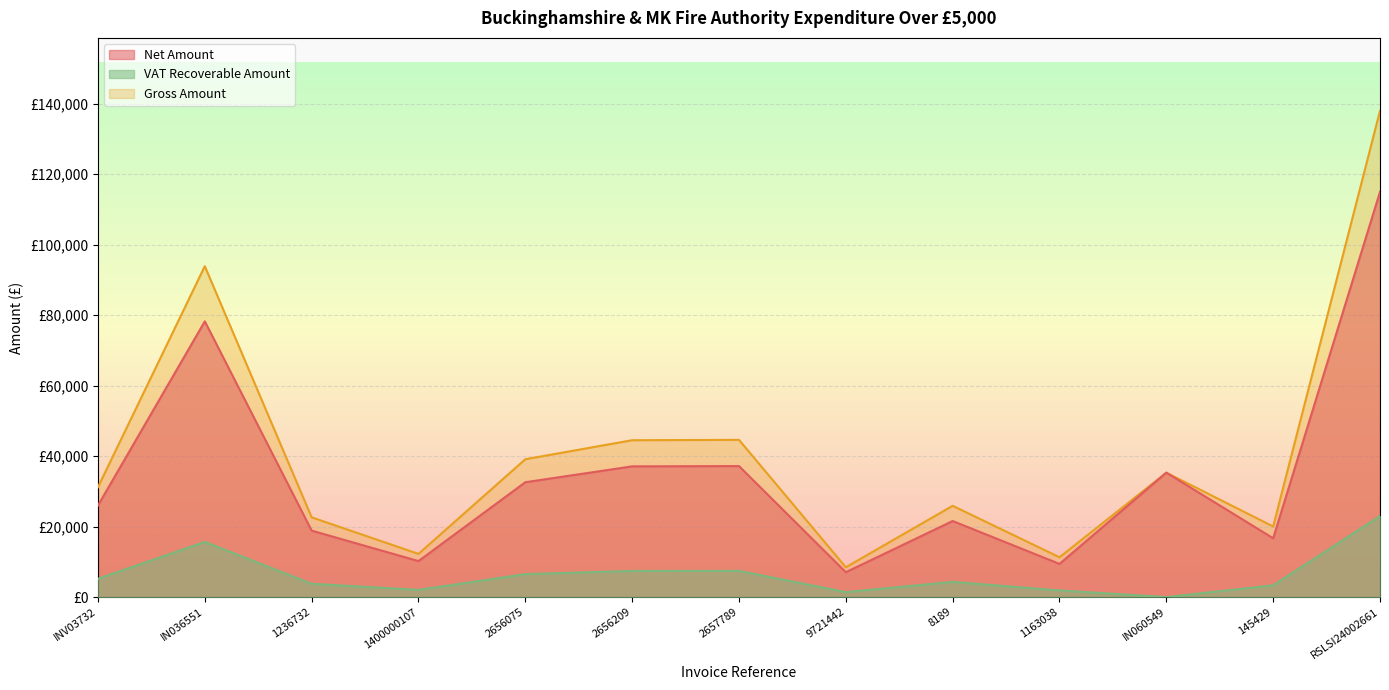

At IN036551, list the series in order from smallest to largest.

VAT Recoverable Amount, Net Amount, Gross Amount